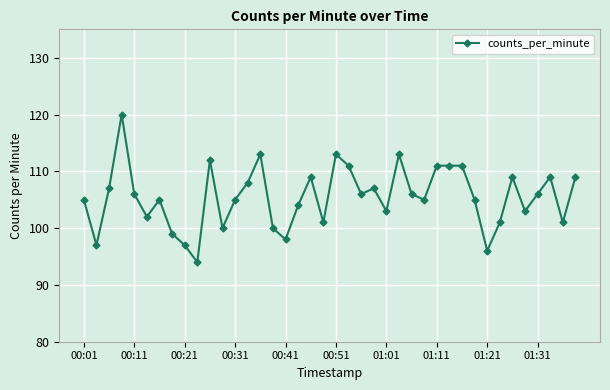

What is the value of the 7th point from the left?

105